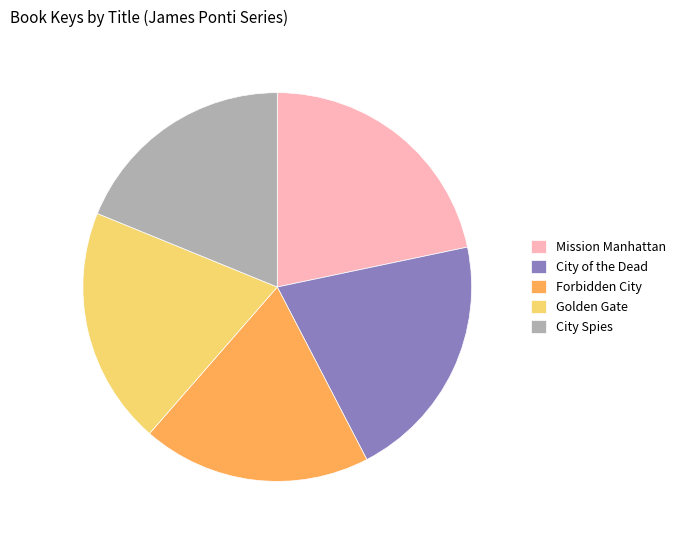

Is there a majority slice in this chart?

No